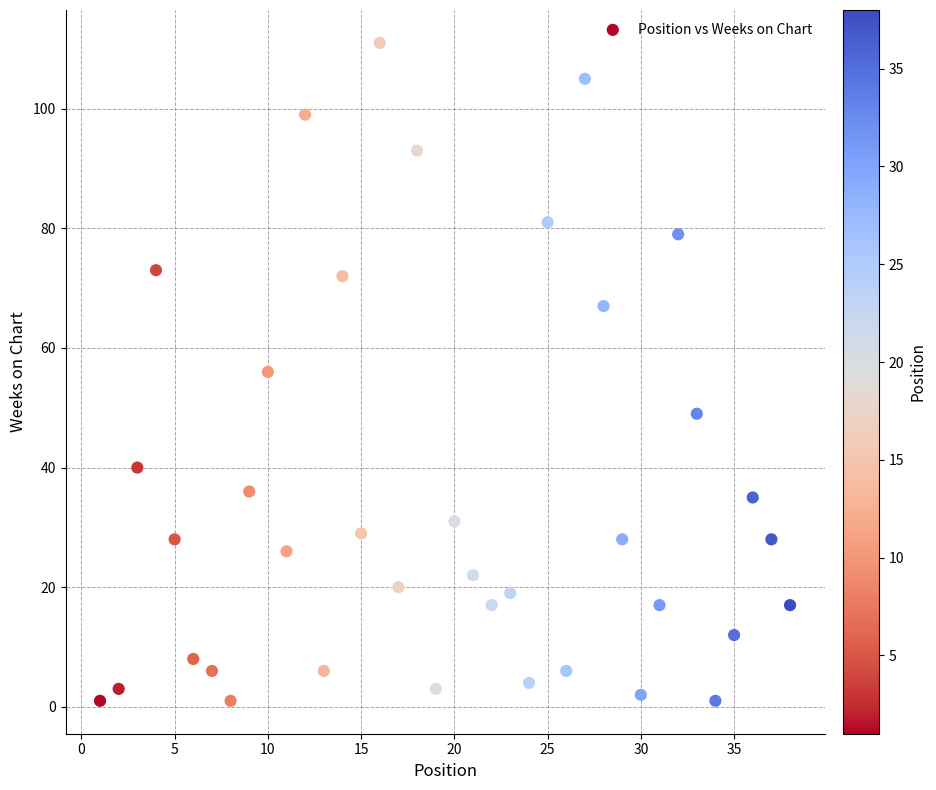

What is the range of X values (max minus min)?

37